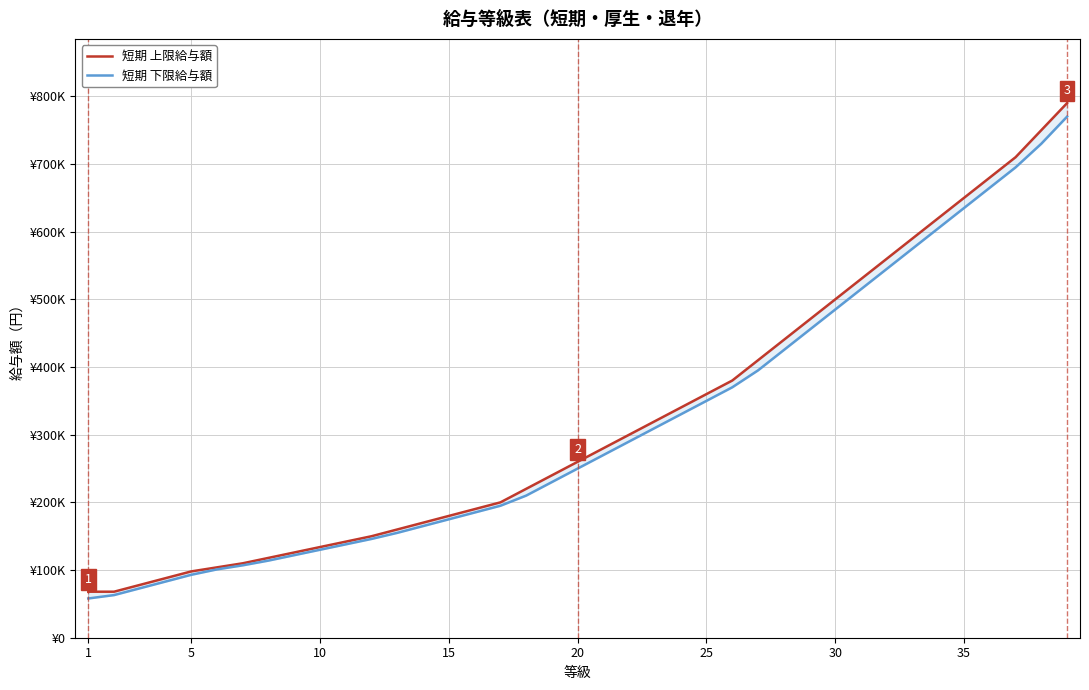

Reading left to right, transcribe all the data shown in this chart.

短期 上限給与額: 68000	68000	78000	88000	98000	104000	110000	118000	126000	134000	142000	150000	160000	170000	180000	190000	200000	220000	240000	260000	280000	300000	320000	340000	360000	380000	410000	440000	470000	500000	530000	560000	590000	620000	650000	680000	710000	750000	790000
短期 下限給与額: 58000	63000	73000	83000	93000	101000	107000	114000	122000	130000	138000	146000	155000	165000	175000	185000	195000	210000	230000	250000	270000	290000	310000	330000	350000	370000	395000	425000	455000	485000	515000	545000	575000	605000	635000	665000	695000	730000	770000